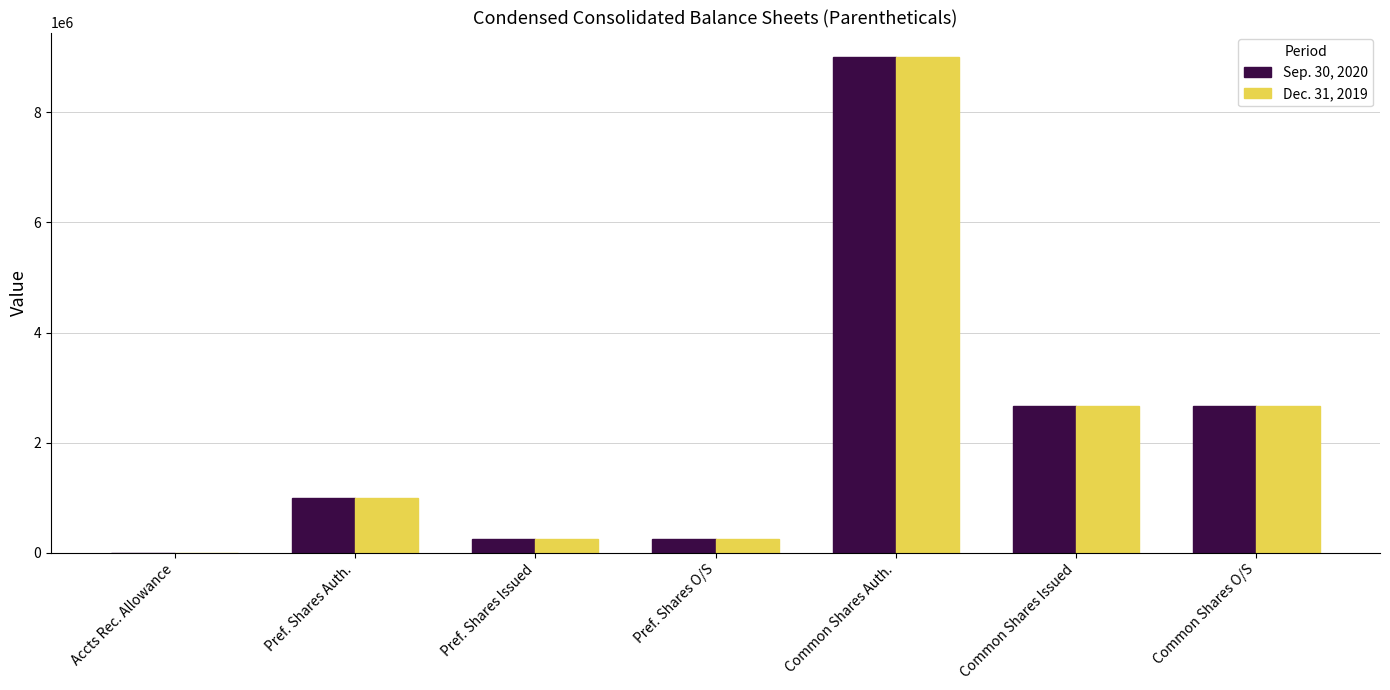

Which series has the largest range (max minus min)?

Dec. 31, 2019